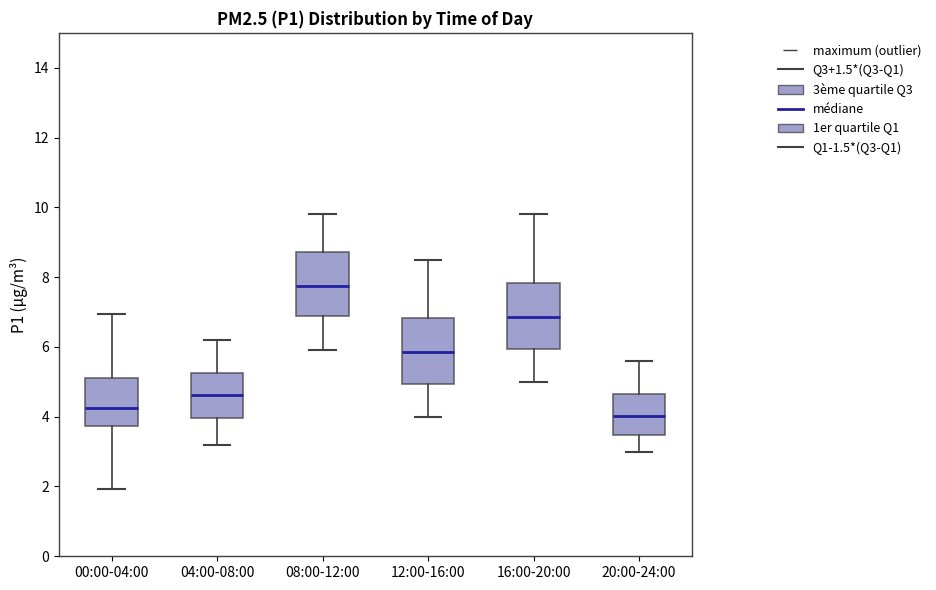

Reading left to right, read every box against the y-axis: the position of its median line, the range the box covers, and the ends of its whiskers. The values are not printed on the chart, so give them approximately, as read against the axis.

00:00-04:00: median 4.2, box 3.8 to 5.0, whiskers 2.0 to 7.0
04:00-08:00: median 4.6, box 4.0 to 5.2, whiskers 3.2 to 6.2
08:00-12:00: median 7.8, box 6.8 to 8.8, whiskers 6.0 to 9.8
12:00-16:00: median 5.8, box 5.0 to 6.8, whiskers 4.0 to 8.6
16:00-20:00: median 6.8, box 6.0 to 7.8, whiskers 5.0 to 9.8
20:00-24:00: median 4.0, box 3.4 to 4.6, whiskers 3.0 to 5.6